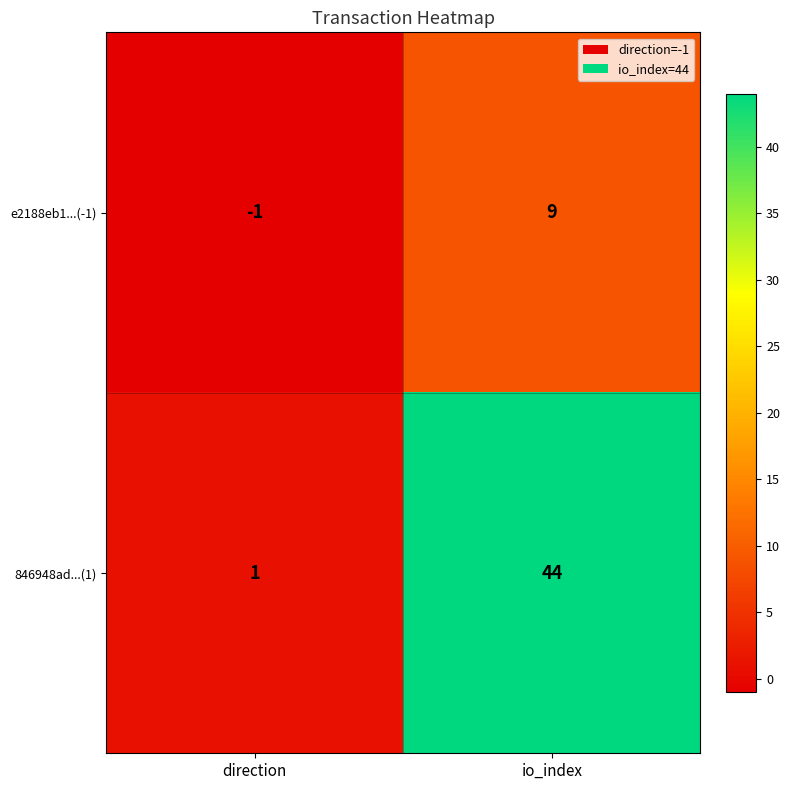

At which label does 846948ad...(1) reach its peak?

io_index